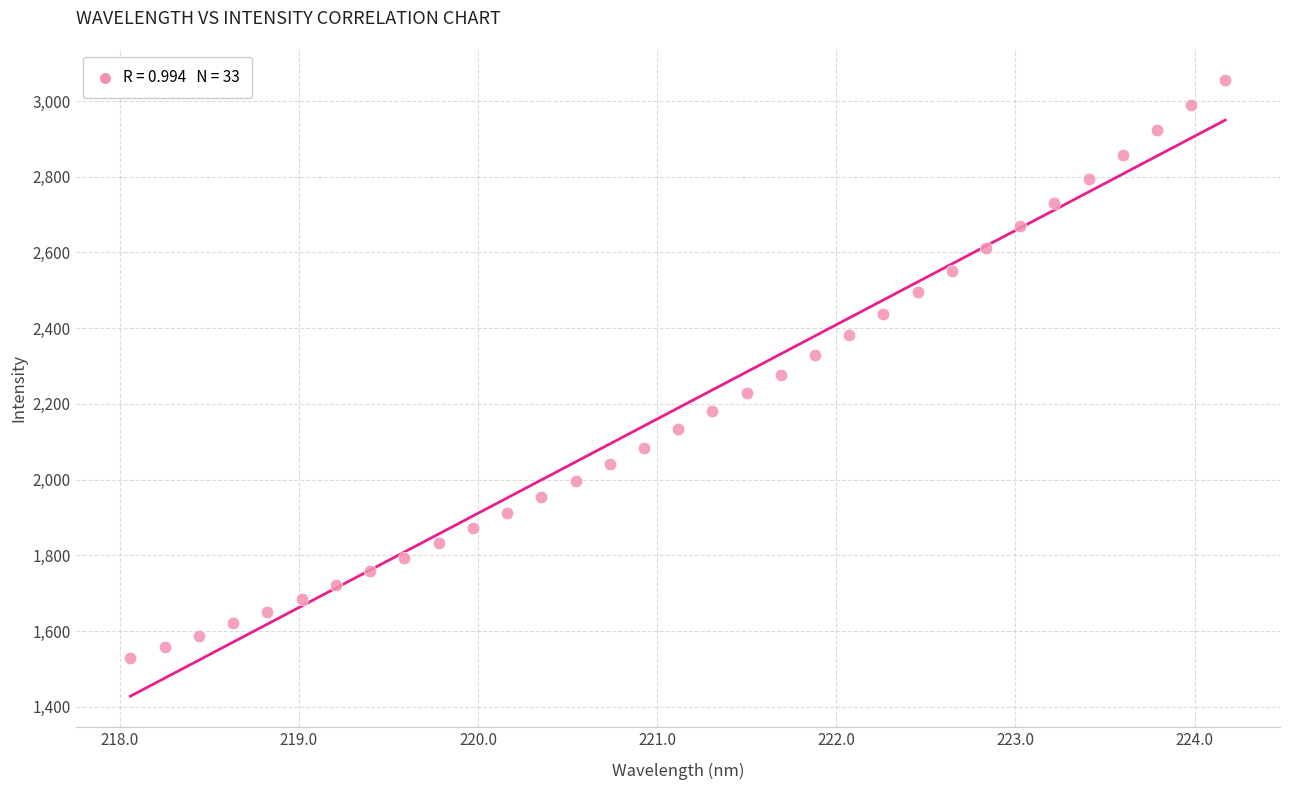

What is the range of Y values (max minus min)?

1527.5